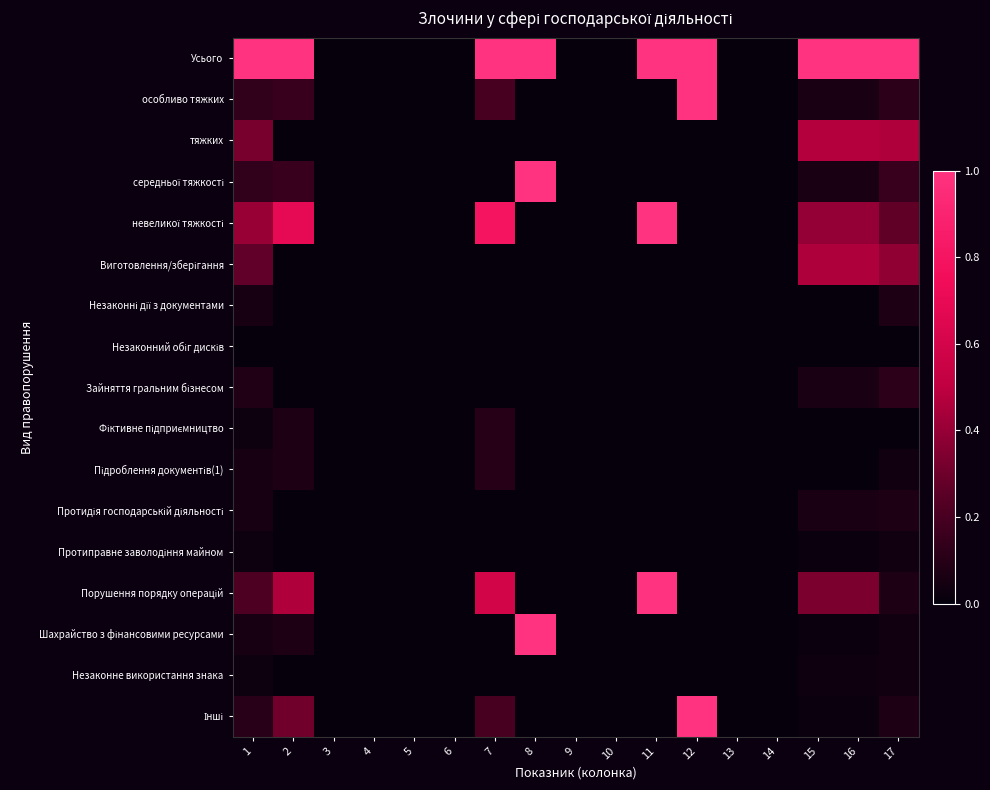

At 9, list the series in order from largest to smallest.

Усього, особливо тяжких, тяжких, середньої тяжкості, невеликої тяжкості, Виготовлення/зберігання, Незаконні дії з документами, Незаконний обіг дисків, Зайняття гральним бізнесом, Фіктивне підприємництво, Підроблення документів(1), Протидія господарській діяльності, Протиправне заволодіння майном, Порушення порядку операцій, Шахрайство з фінансовими ресурсами, Незаконне використання знака, Інші